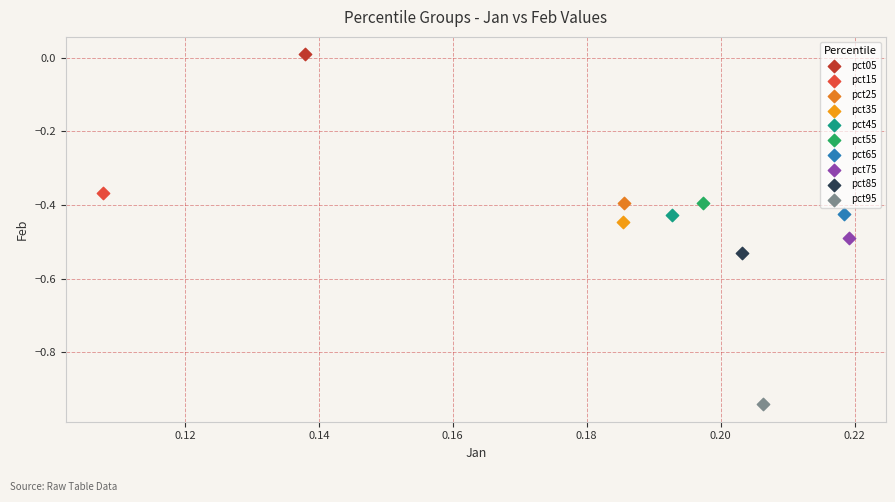

What are all the series names shown in the legend?

pct05, pct15, pct25, pct35, pct45, pct55, pct65, pct75, pct85, pct95